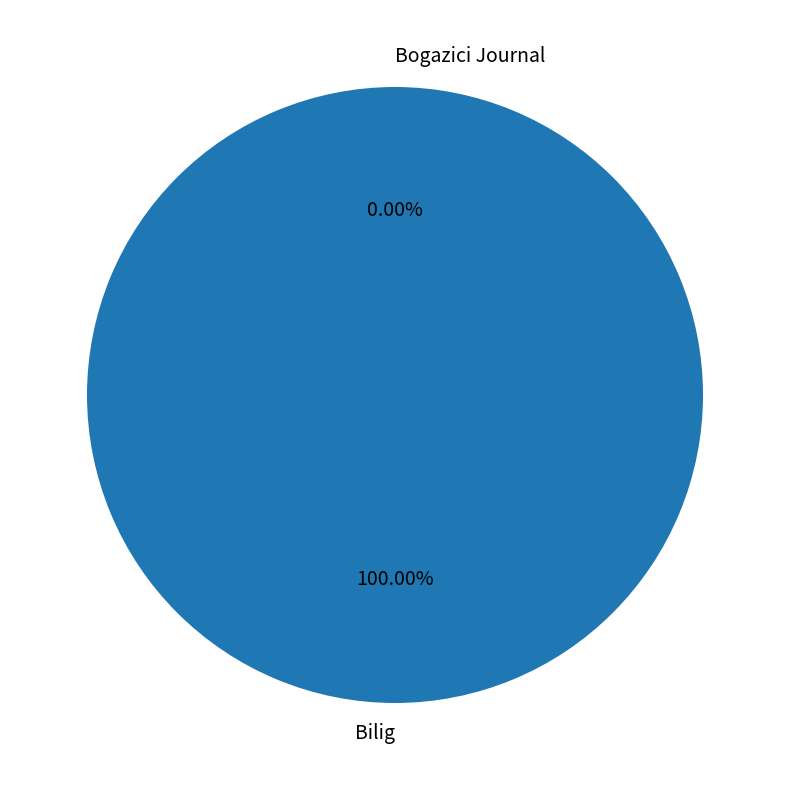

True or false: Bogazici Journal accounts for 0% of the total.

True